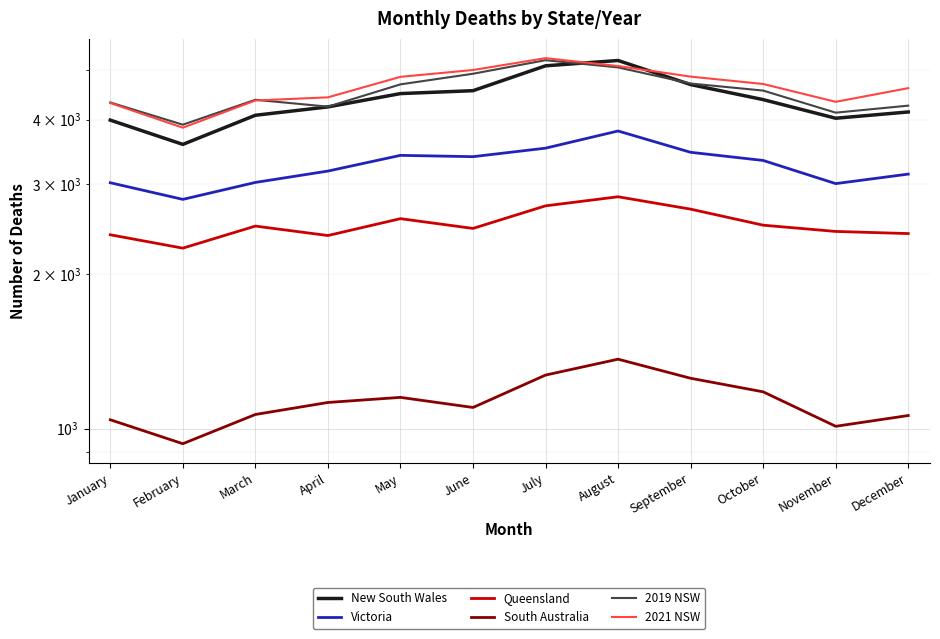

How many data points in Queensland are less than 2481?

6